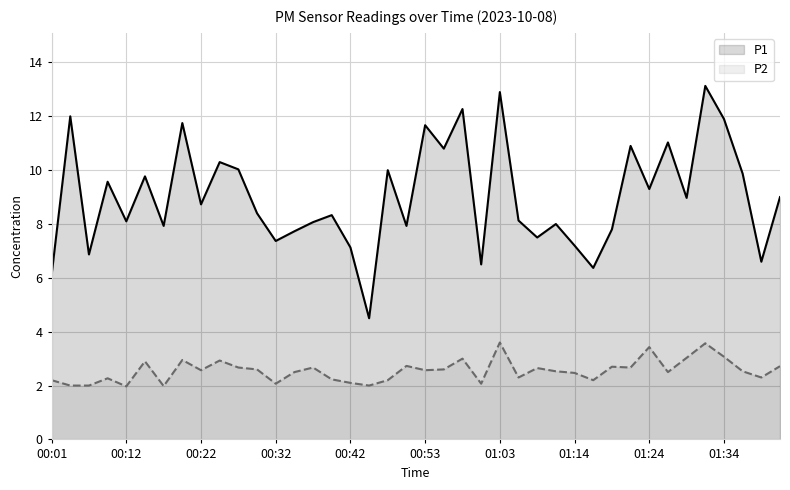

Which series has the largest total across all categories?

P1